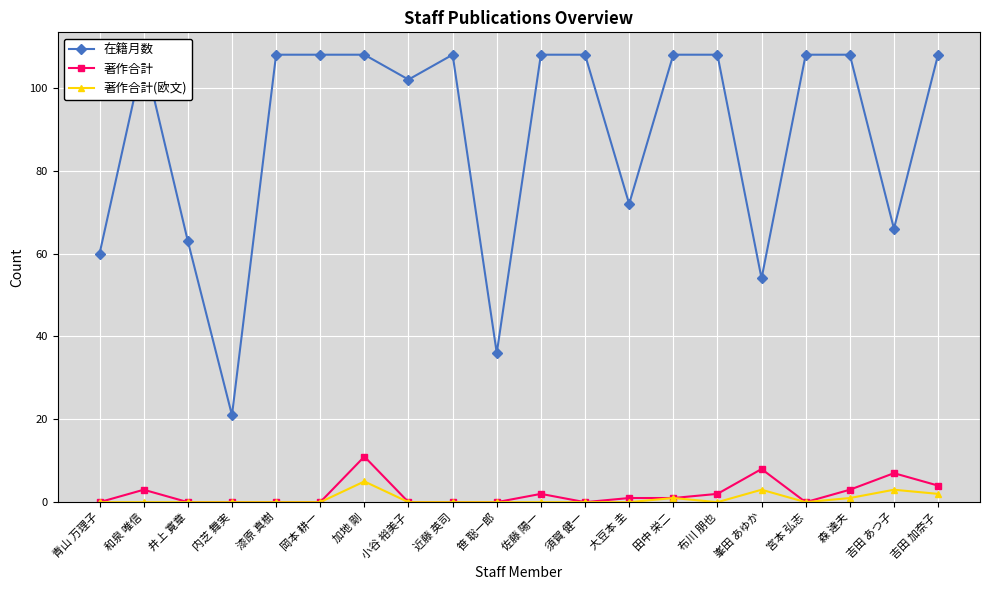

Between 和泉 唯信 and 小谷 裕美子, which series saw the biggest shift?

在籍月数